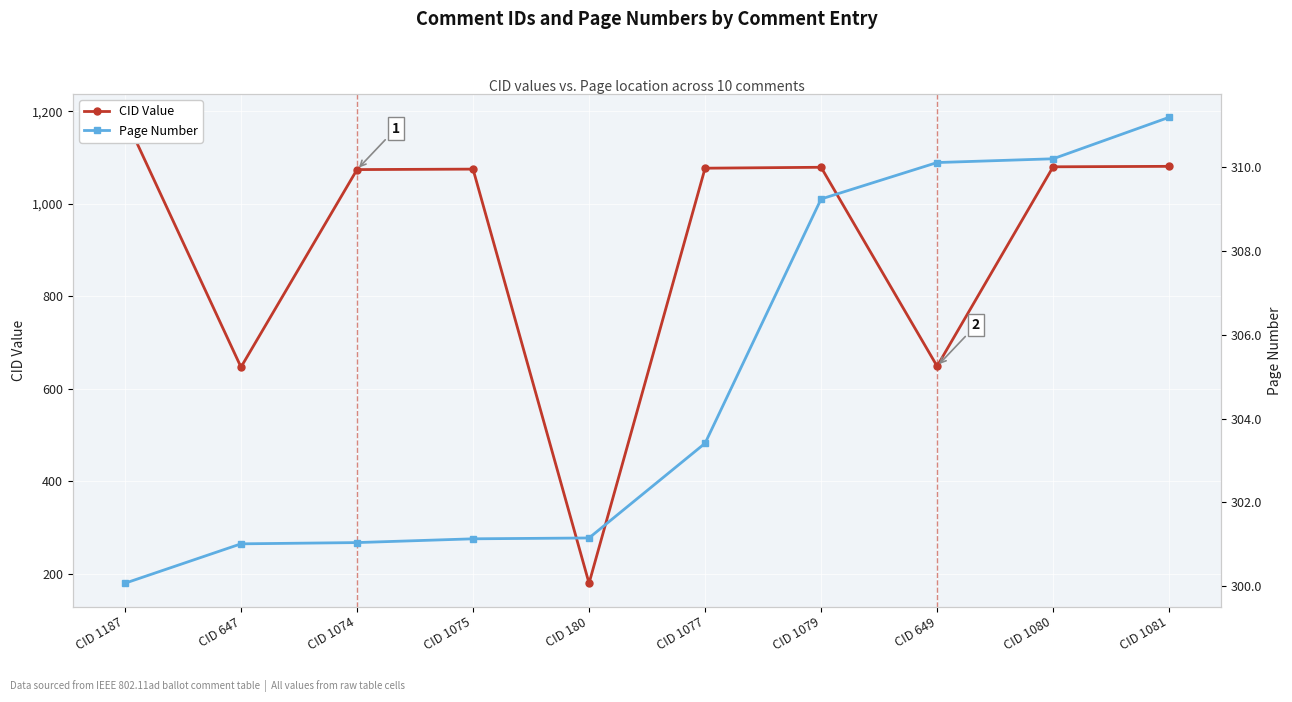

Reading right to left, extract all data points from this chart.

CID Value: 1081.0	1080.0	649.0	1079.0	1077.0	180.0	1075.0	1074.0	647.0	1187.0
Page Number: 311.2	310.2	310.1	309.2	303.4	301.1	301.1	301.0	301.0	300.1